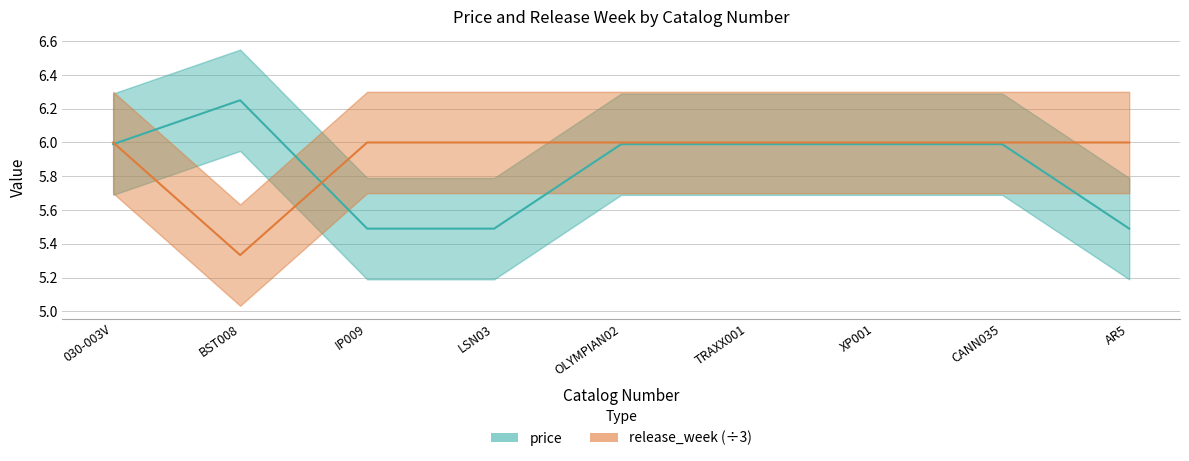

How many categories are shown in the chart?

9